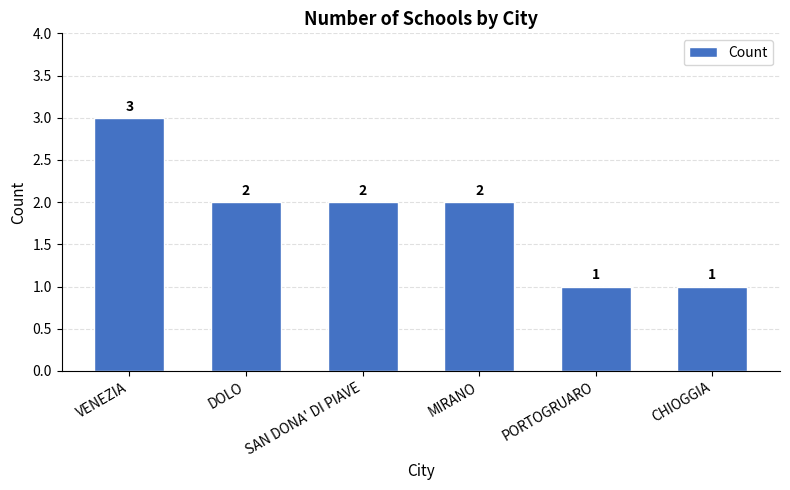

What is the change in value from VENEZIA to MIRANO?

-1